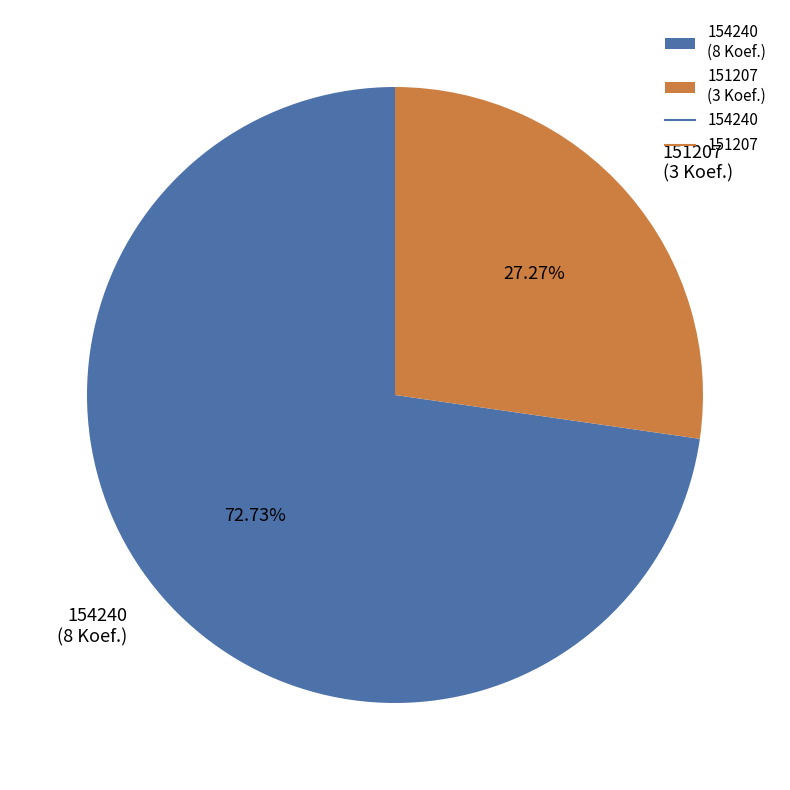

Does any single category account for the majority?

Yes